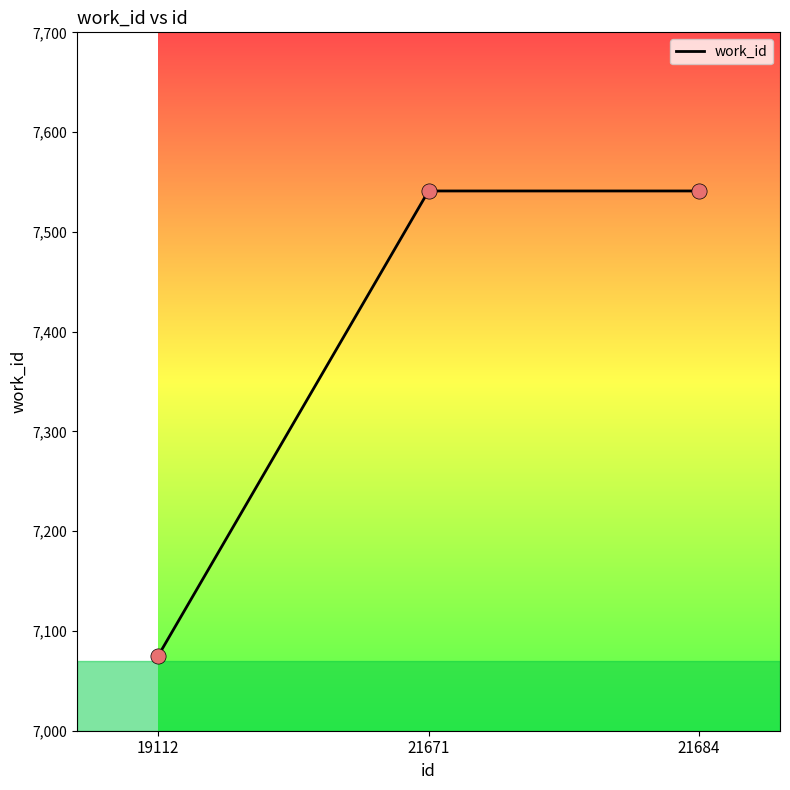

Approximately how many times larger is the value at 21684 compared to 19112?

1.1